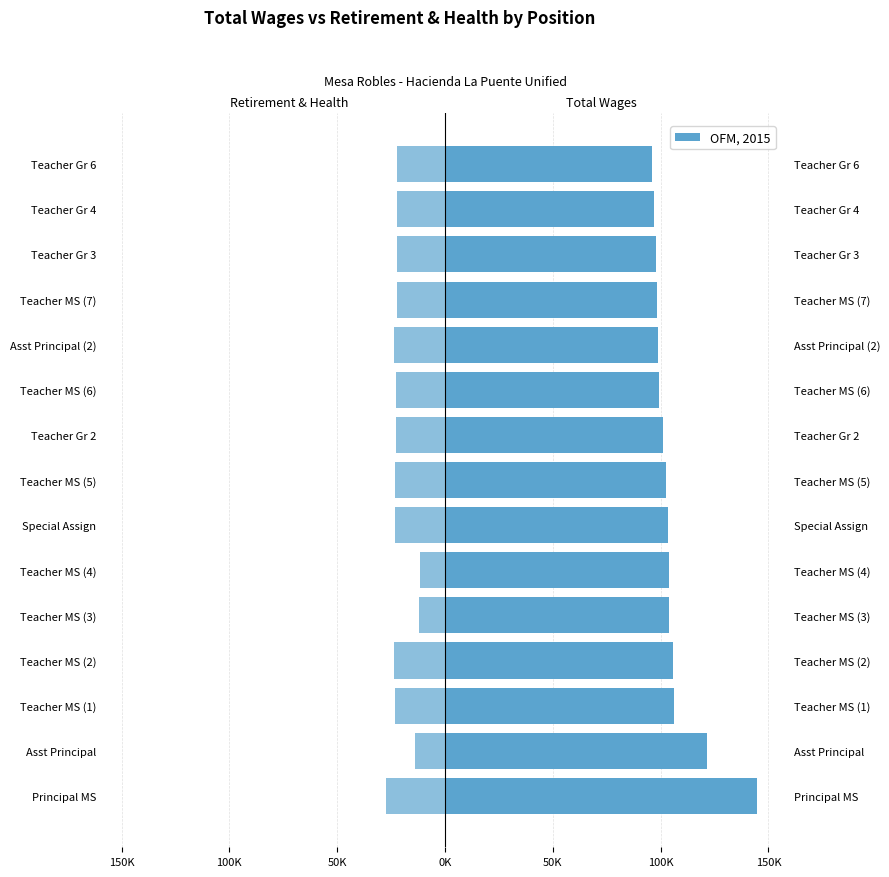

Reading left to right, transcribe all the data shown in this chart.

Total Wages: 144888	121416	106032	105817	104119	103732	103542	102669	101249	99389	98718	98160	97956	97065	96193
Total Retirement & Health Contribution: -27442	-13897	-23060	-23489	-11853	-11789	-23004	-23126	-22746	-22510	-23693	-22375	-22361	-22490	-22376